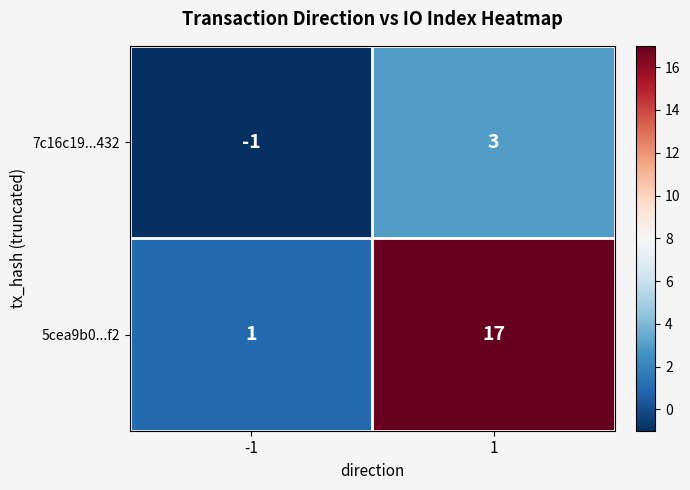

What is the smallest value displayed?

-1